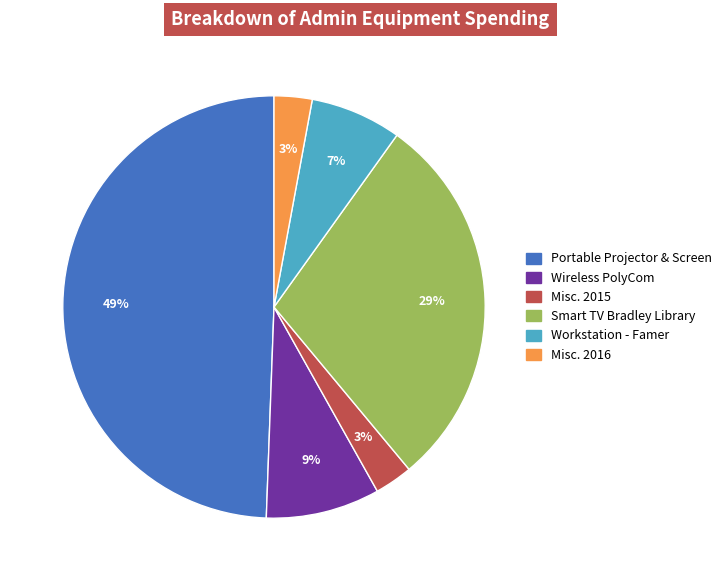

Which slice is the largest?

Portable Projector & Screen